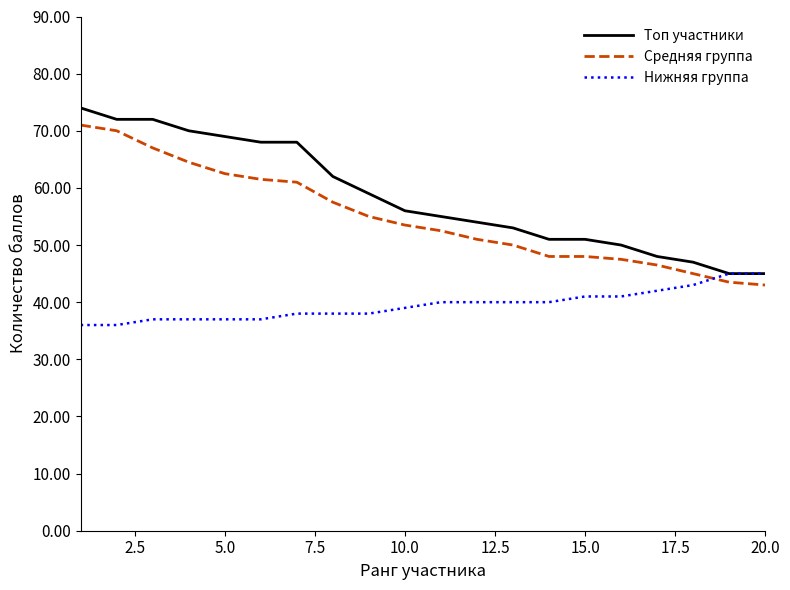

List the series in order of their overall mean, lowest first.

Нижняя группа, Средняя группа, Топ участники